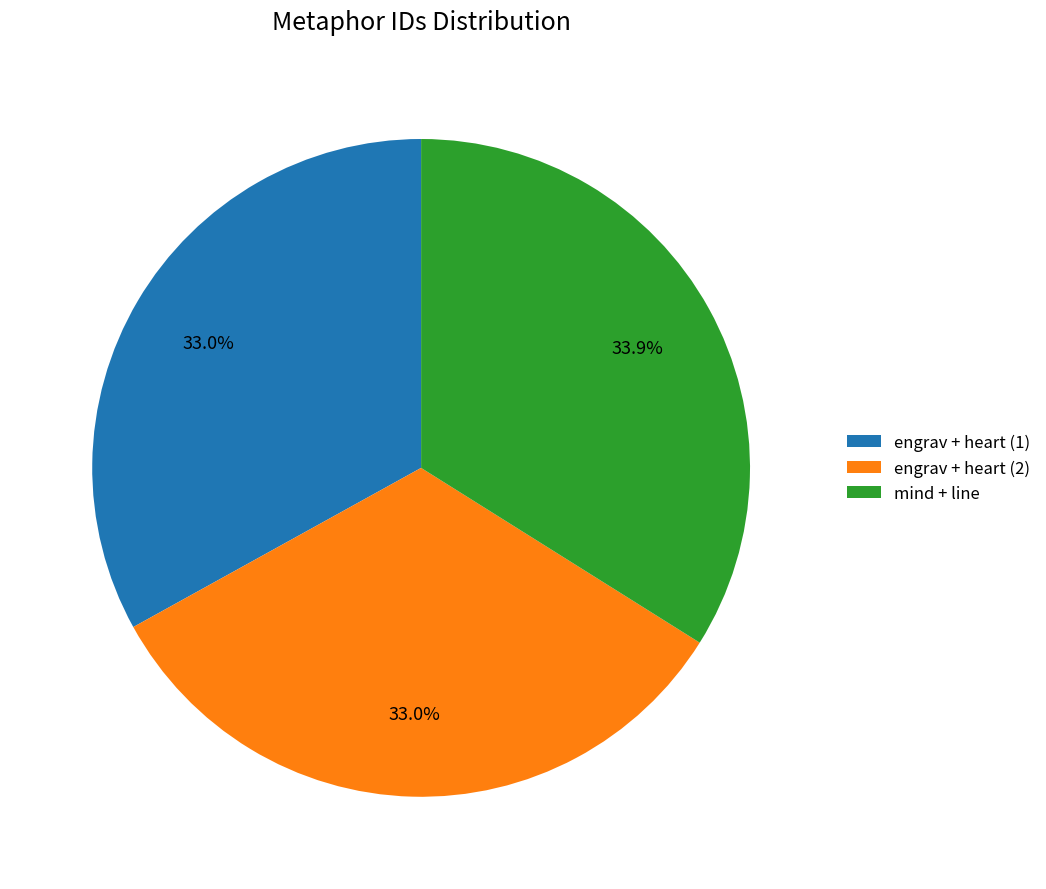

Is there a majority slice in this chart?

No